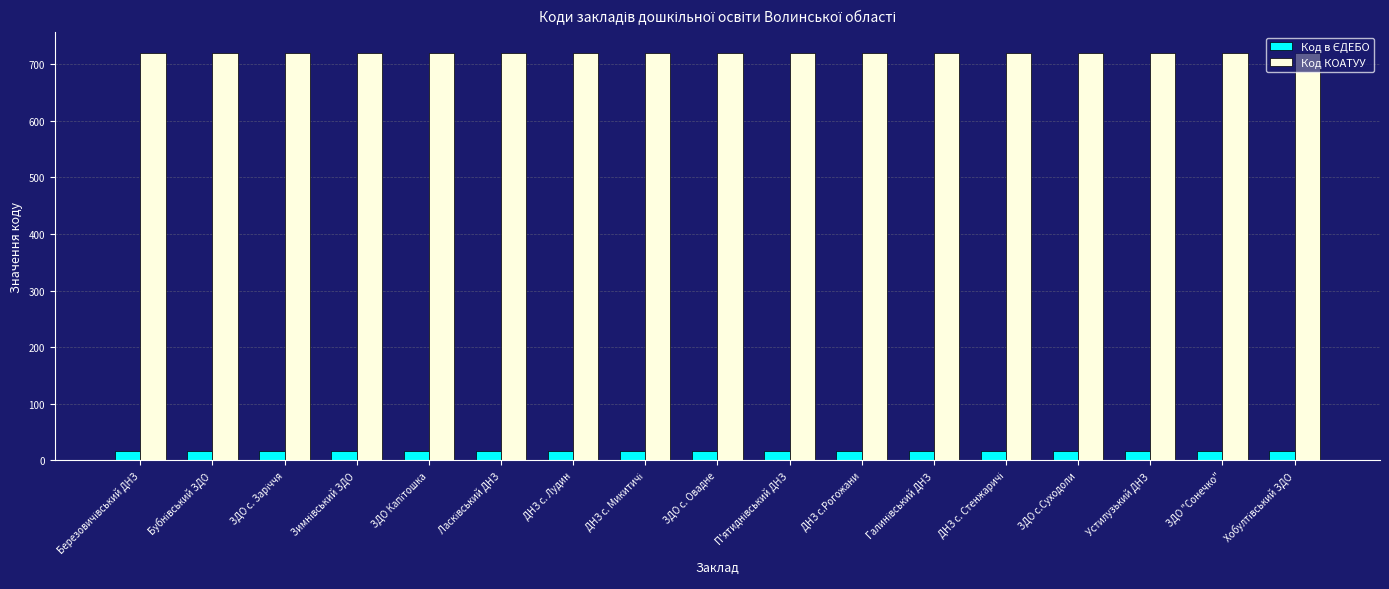

Which series has the largest total across all categories?

Код КОАТУУ